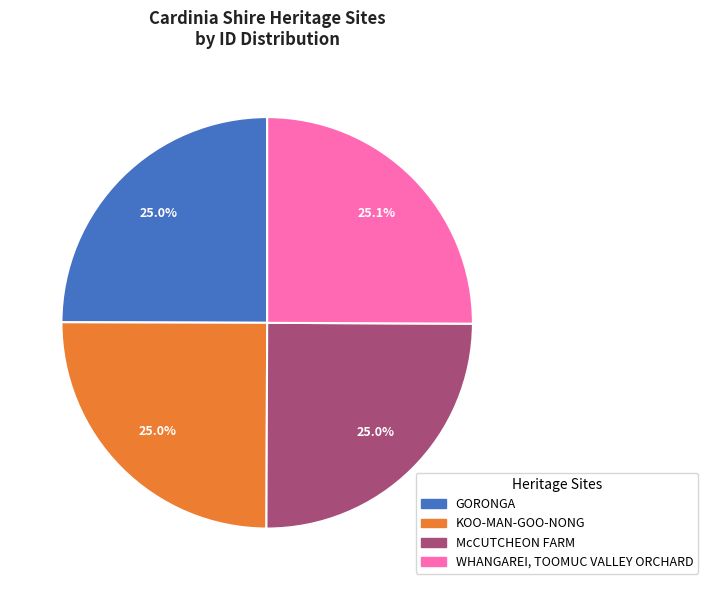

Approximately how many times larger is the value at McCUTCHEON FARM compared to KOO-MAN-GOO-NONG?

1.0